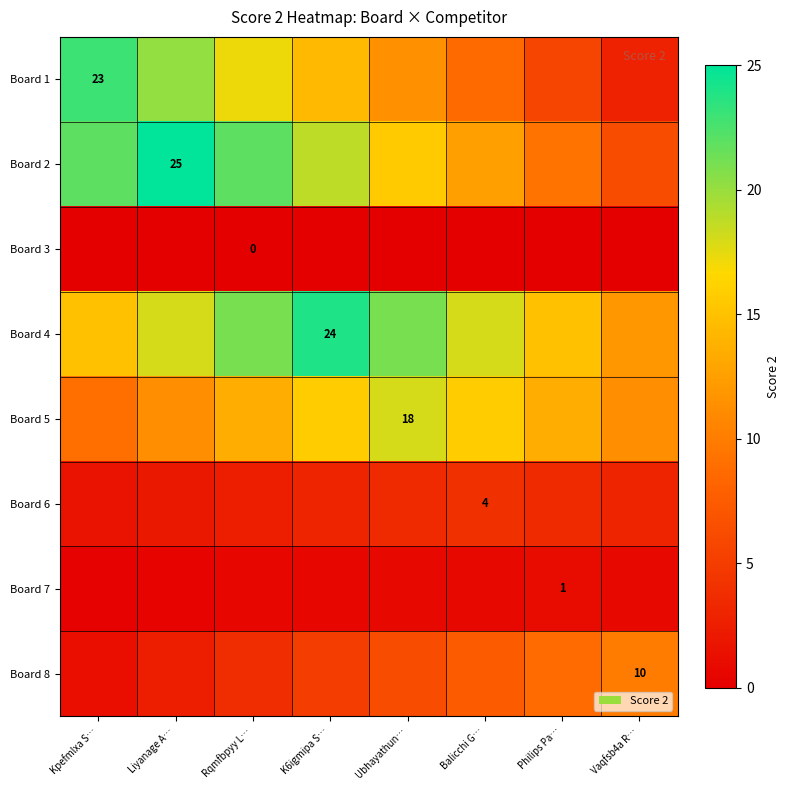

What is the average value of the Board 8 series?

5.6